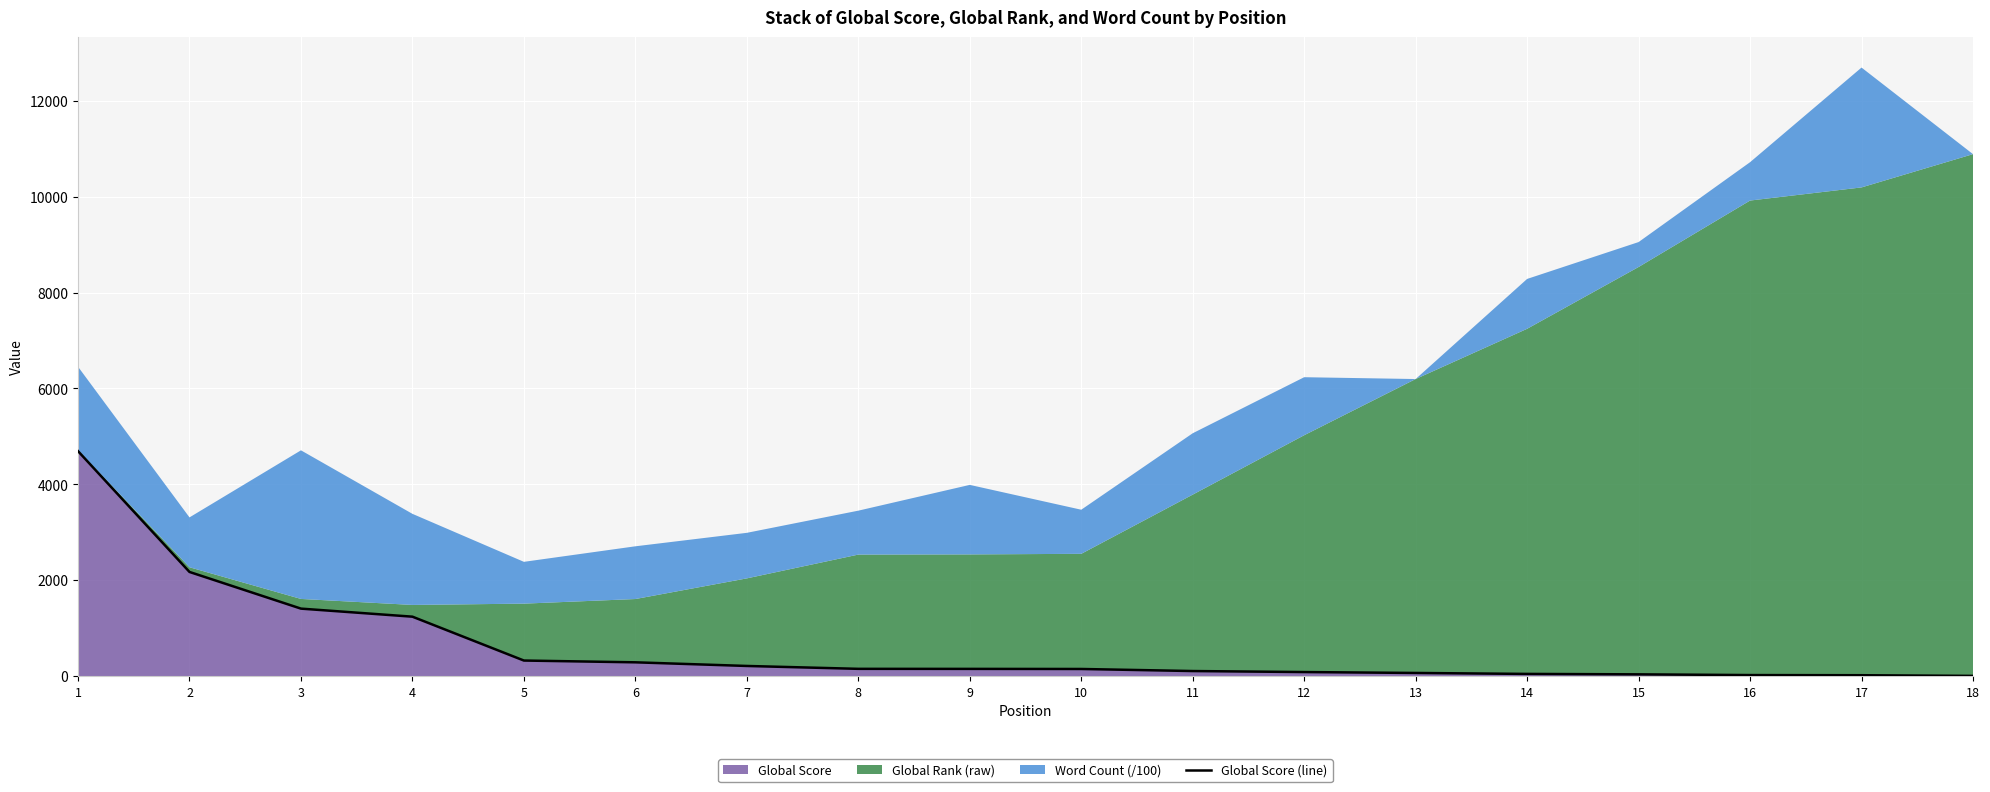

What is the highest value of the Global Score series?

4692